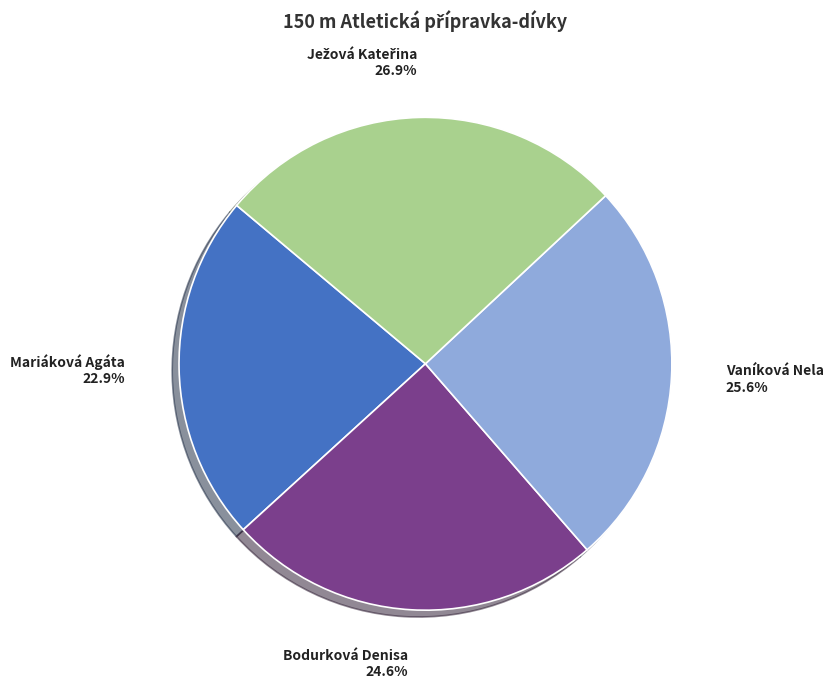

Combined, do Bodurková Denisa 24.6% and Mariáková Agáta 22.9% account for over 50%?

No